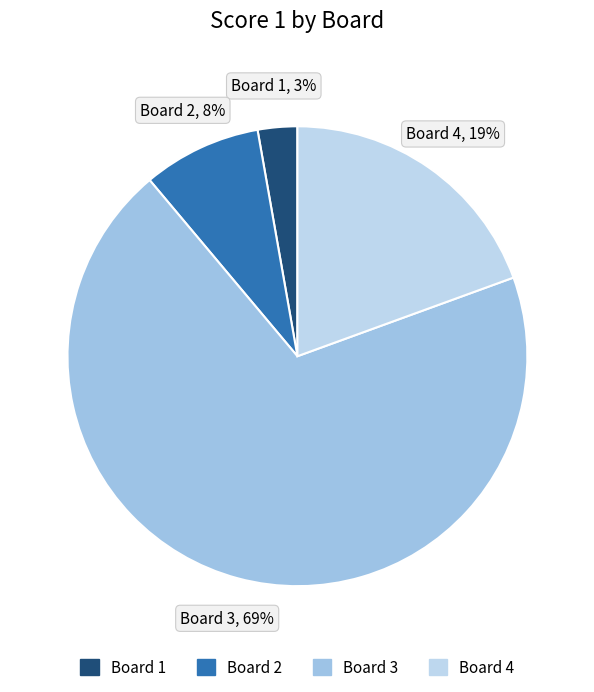

The Board 4 slice represents 30% of the pie. True or false?

False